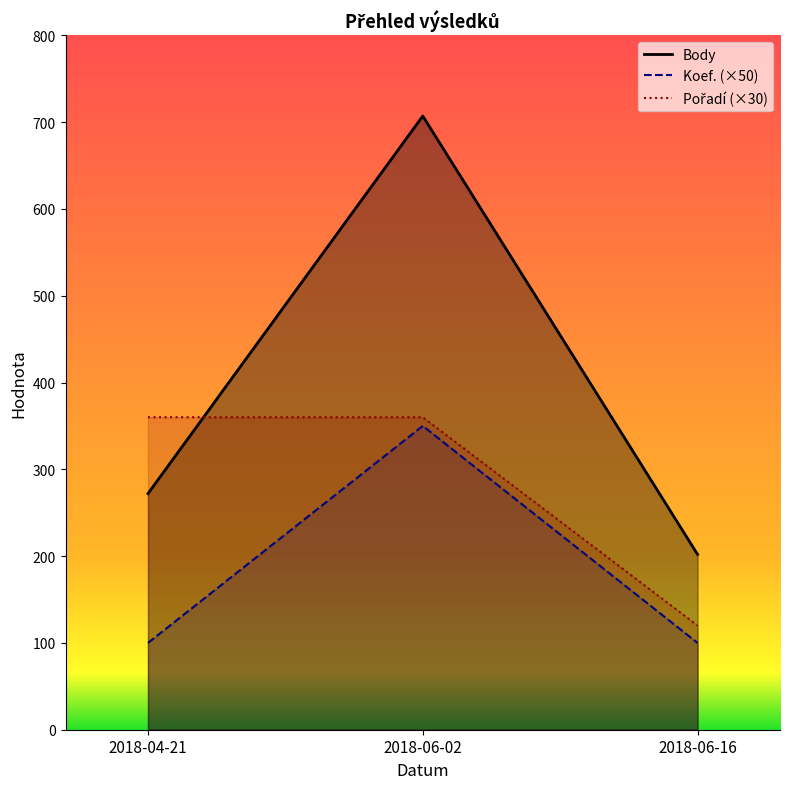

What is the difference between the Pořadí values at 2018-04-21 and 2018-06-16?

240